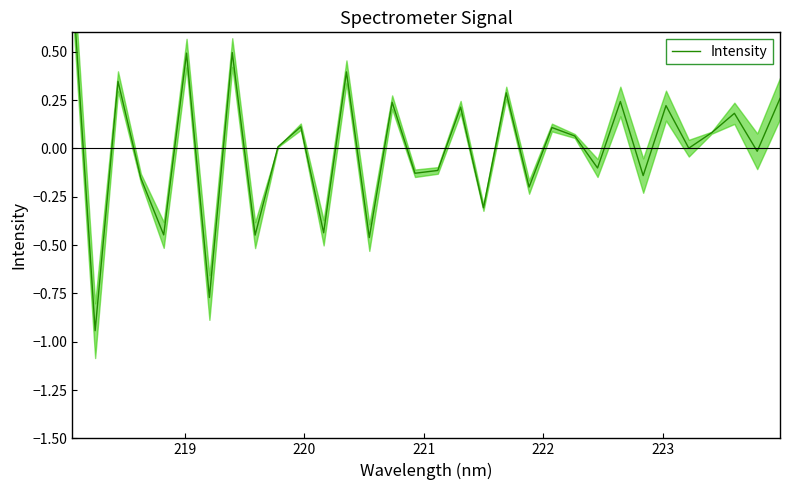

What is the difference between the second highest and second lowest values?

1.3